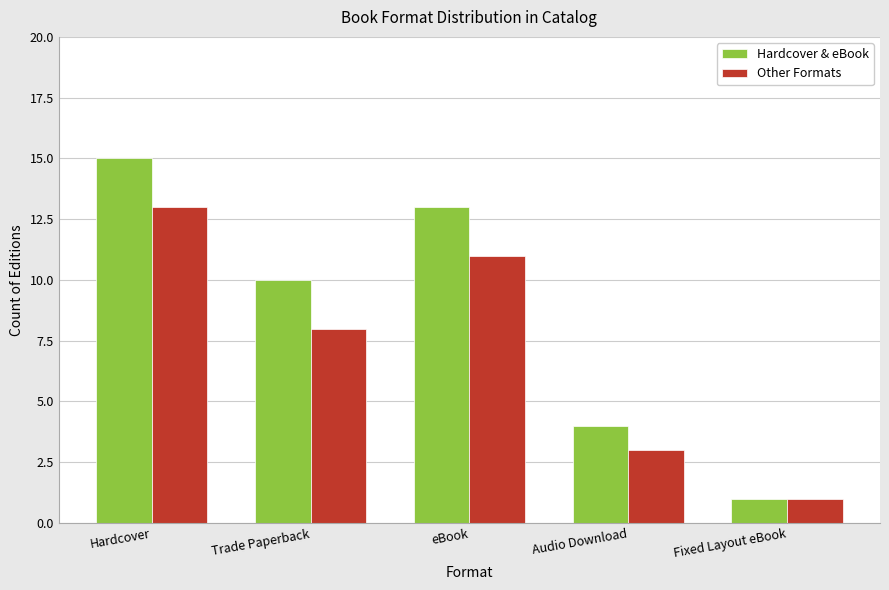

The Other Formats series shows 11 at eBook. True or false?

True